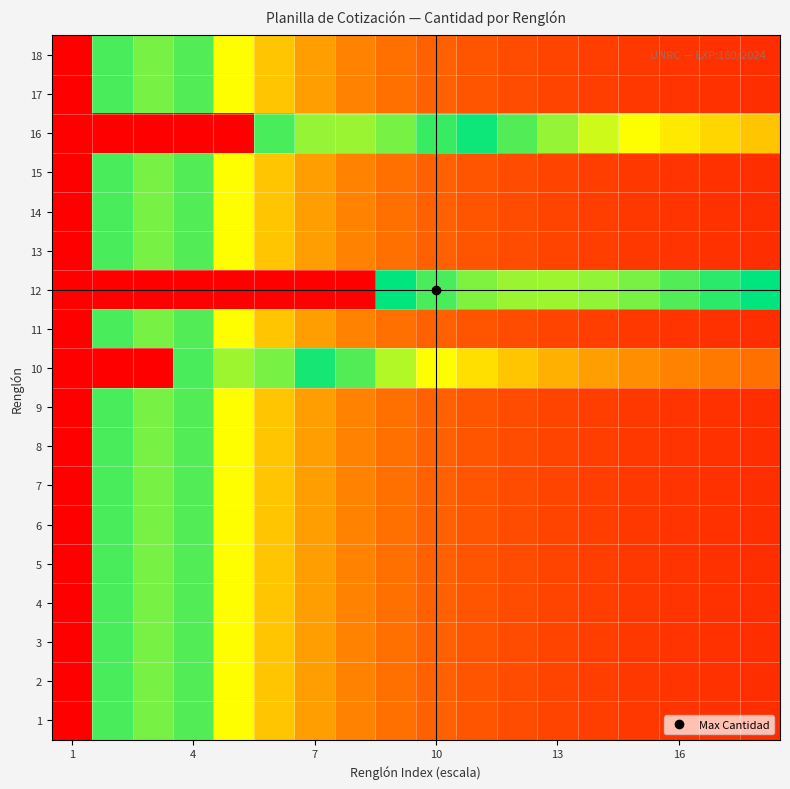

Reading right to left, extract all data points from this chart.

1: 0.1	0.1	0.1	0.1	0.1	0.1	0.1	0.1	0.1	0.1	0.2	0.2	0.3	0.3	0.4	0.6	0.5	1.0
2: 0.1	0.1	0.1	0.1	0.1	0.1	0.1	0.1	0.1	0.1	0.2	0.2	0.3	0.3	0.4	0.6	0.5	1.0
3: 0.1	0.1	0.1	0.1	0.1	0.1	0.1	0.1	0.1	0.1	0.2	0.2	0.3	0.3	0.4	0.6	0.5	1.0
4: 0.1	0.1	0.1	0.1	0.1	0.1	0.1	0.1	0.1	0.1	0.2	0.2	0.3	0.3	0.4	0.6	0.5	1.0
5: 0.1	0.1	0.1	0.1	0.1	0.1	0.1	0.1	0.1	0.1	0.2	0.2	0.3	0.3	0.4	0.6	0.5	1.0
6: 0.1	0.1	0.1	0.1	0.1	0.1	0.1	0.1	0.1	0.1	0.2	0.2	0.3	0.3	0.4	0.6	0.5	1.0
7: 0.1	0.1	0.1	0.1	0.1	0.1	0.1	0.1	0.1	0.1	0.2	0.2	0.3	0.3	0.4	0.6	0.5	1.0
8: 0.1	0.1	0.1	0.1	0.1	0.1	0.1	0.1	0.1	0.1	0.2	0.2	0.3	0.3	0.4	0.6	0.5	1.0
9: 0.1	0.1	0.1	0.1	0.1	0.1	0.1	0.1	0.1	0.1	0.2	0.2	0.3	0.3	0.4	0.6	0.5	1.0
10: 0.1	0.2	0.2	0.2	0.2	0.2	0.3	0.3	0.3	0.4	0.4	0.5	0.6	0.6	0.5	1.0	1.0	1.0
11: 0.1	0.1	0.1	0.1	0.1	0.1	0.1	0.1	0.1	0.1	0.2	0.2	0.3	0.3	0.4	0.6	0.5	1.0
12: 0.5	0.5	0.6	0.6	0.6	0.6	0.6	0.6	0.5	0.5	1.0	1.0	1.0	1.0	1.0	1.0	1.0	1.0
13: 0.1	0.1	0.1	0.1	0.1	0.1	0.1	0.1	0.1	0.1	0.2	0.2	0.3	0.3	0.4	0.6	0.5	1.0
14: 0.1	0.1	0.1	0.1	0.1	0.1	0.1	0.1	0.1	0.1	0.2	0.2	0.3	0.3	0.4	0.6	0.5	1.0
15: 0.1	0.1	0.1	0.1	0.1	0.1	0.1	0.1	0.1	0.1	0.2	0.2	0.3	0.3	0.4	0.6	0.5	1.0
16: 0.3	0.3	0.3	0.3	0.4	0.4	0.4	0.5	0.5	0.6	0.6	0.6	0.5	1.0	1.0	1.0	1.0	1.0
17: 0.1	0.1	0.1	0.1	0.1	0.1	0.1	0.1	0.1	0.1	0.2	0.2	0.3	0.3	0.4	0.6	0.5	1.0
18: 0.1	0.1	0.1	0.1	0.1	0.1	0.1	0.1	0.1	0.1	0.2	0.2	0.3	0.3	0.4	0.6	0.5	1.0